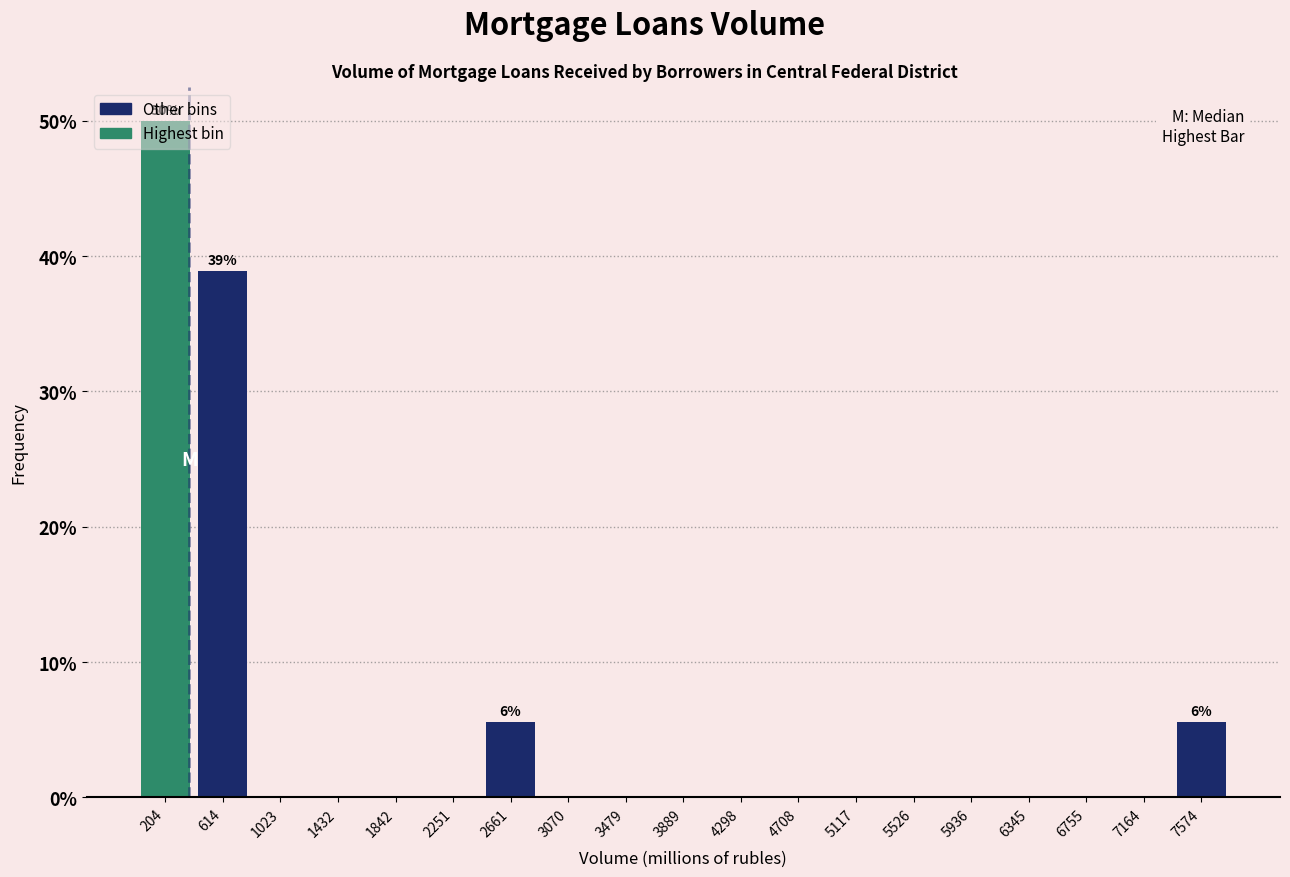

Which range on the x-axis has the tallest bar?

0 to 400